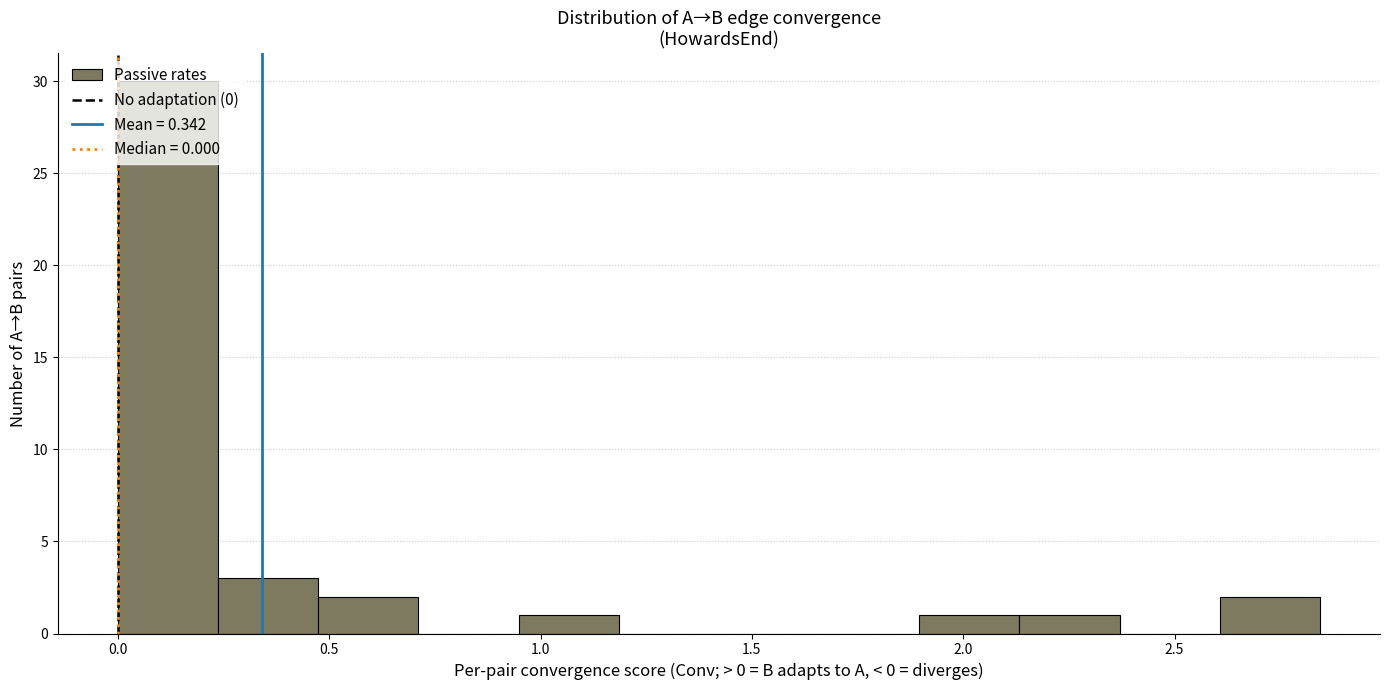

Which range on the x-axis has the tallest bar?

0.00 to 0.25